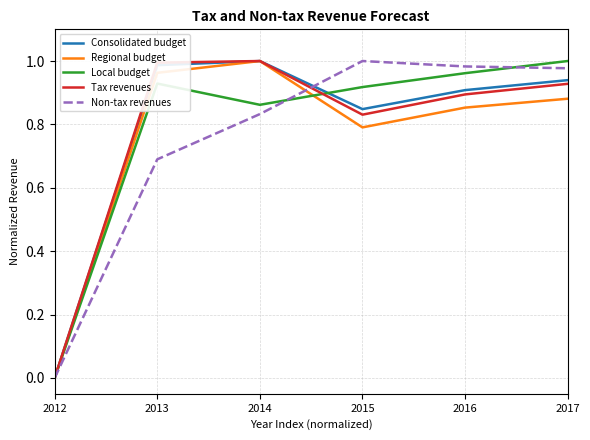

The value of Regional budget at 2017 is 1.2. True or false?

False